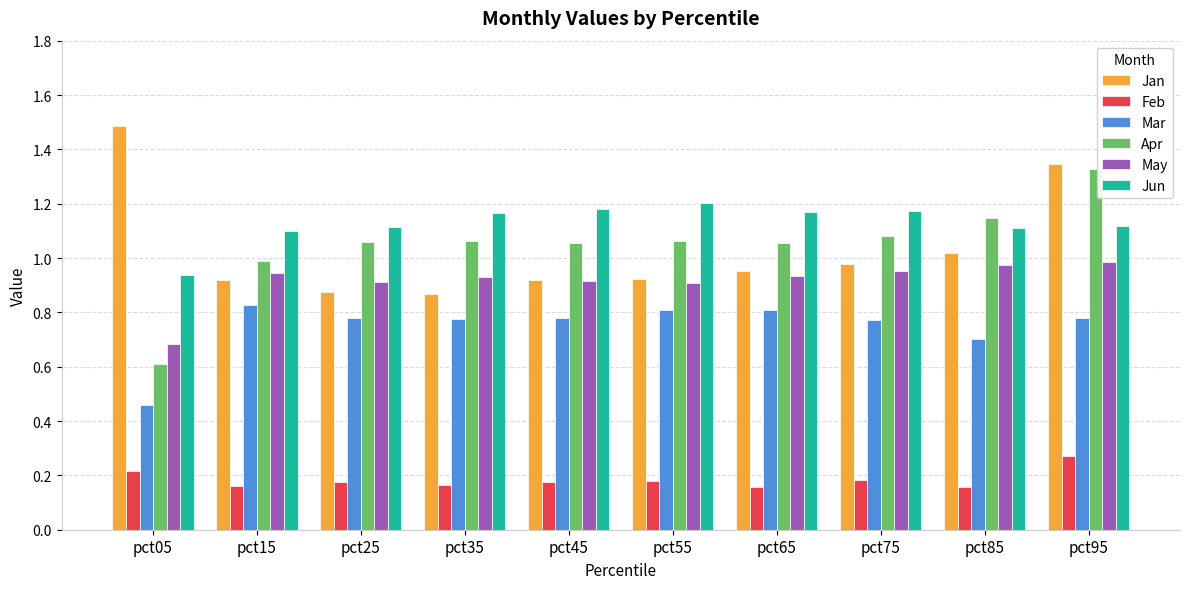

Is it true that Mar equals 1.4 at pct45?

False